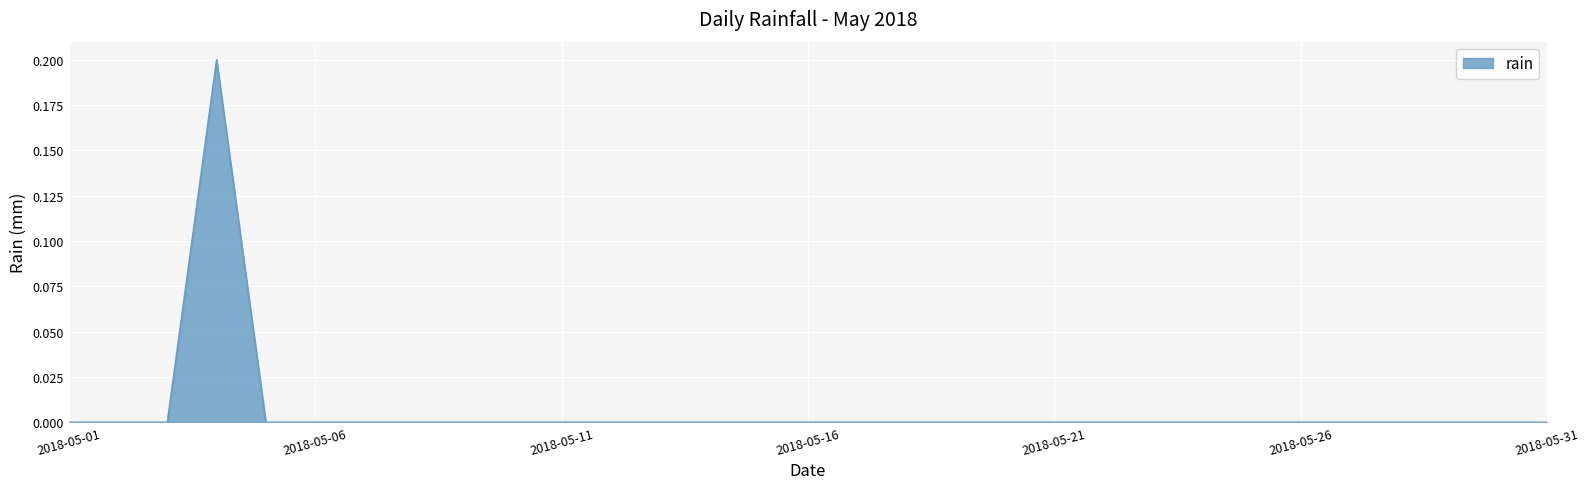

What is the maximum value shown in the chart?

0.2